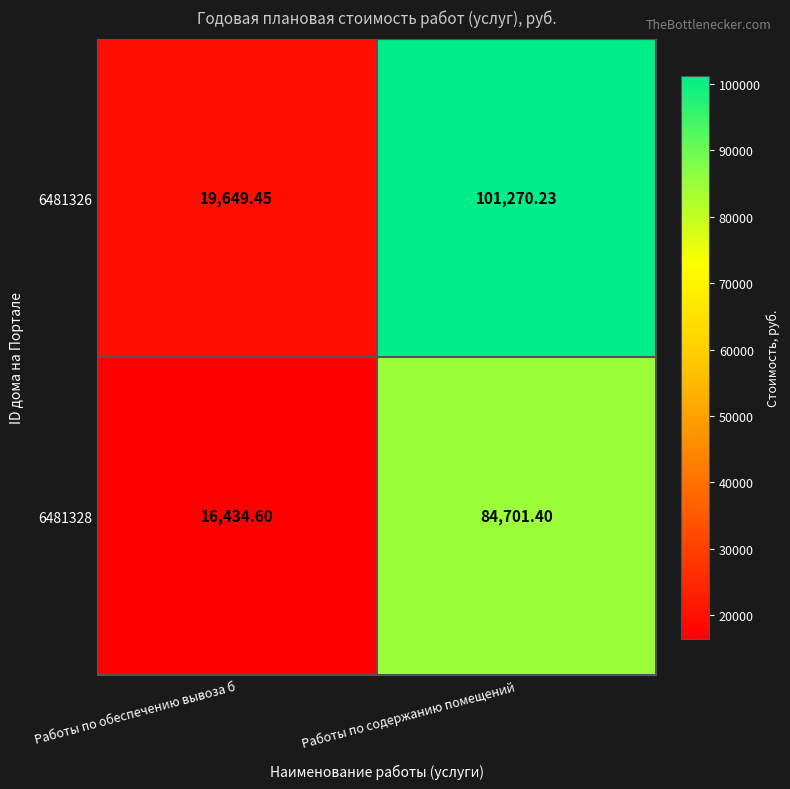

Rank the categories by 6481326 value from highest to lowest.

Работы по содержанию помещений, Работы по обеспечению вывоза б